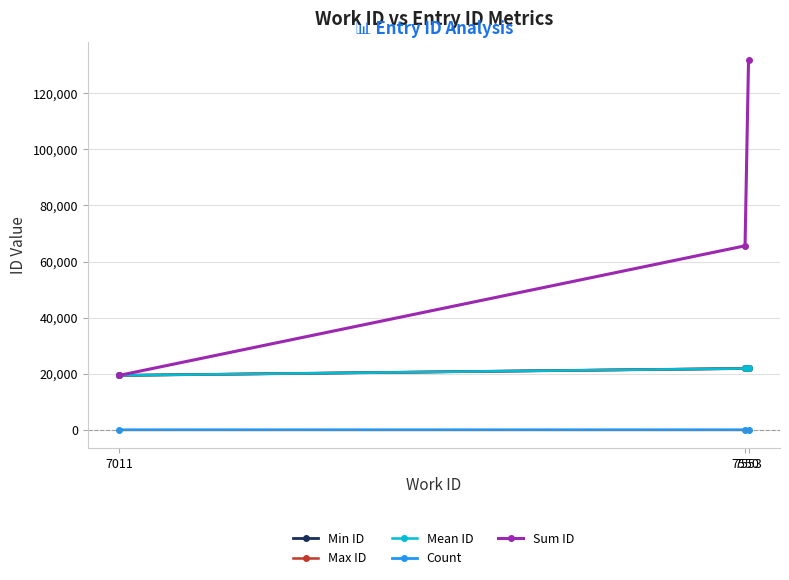

How many series are shown in this chart?

5